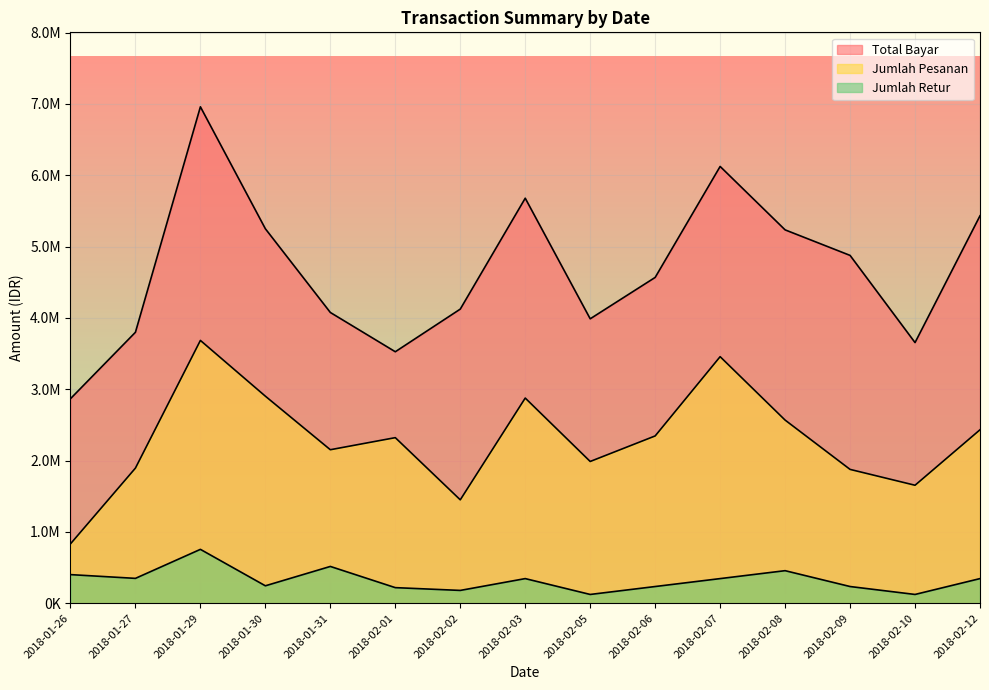

What is the spread (max minus min) of values at 2018-02-01?

3306888